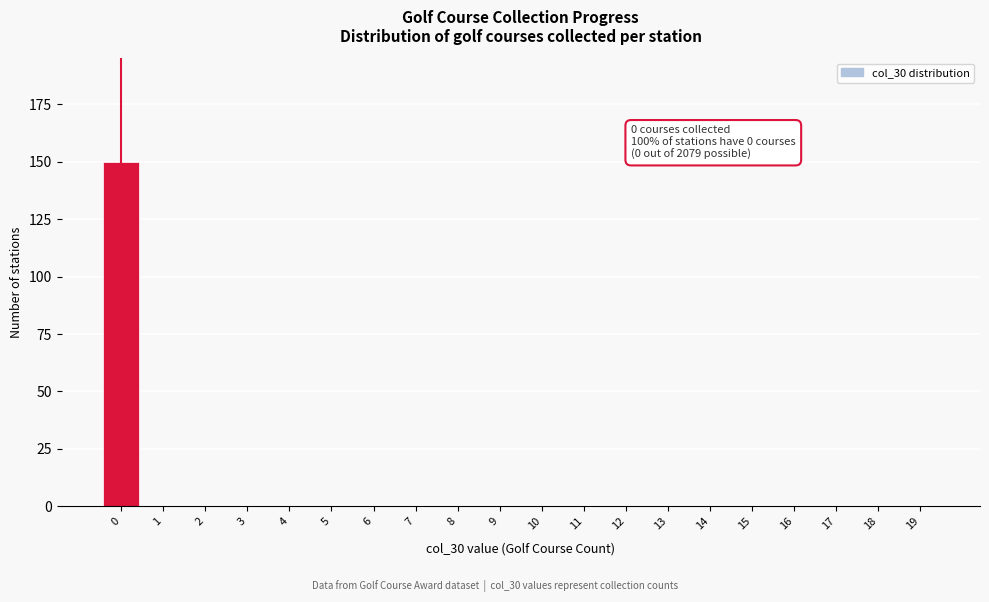

Reading left to right, what are all the values shown in this chart?

0=150	1=0	2=0	3=0	4=0	5=0	6=0	7=0	8=0	9=0	10=0	11=0	12=0	13=0	14=0	15=0	16=0	17=0	18=0	19=0